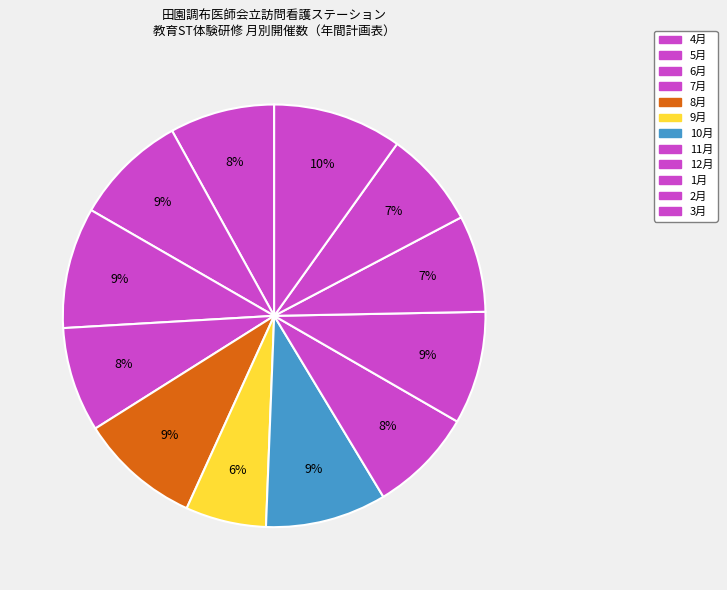

What percentage is the 8月 slice, to the nearest percent?

9%